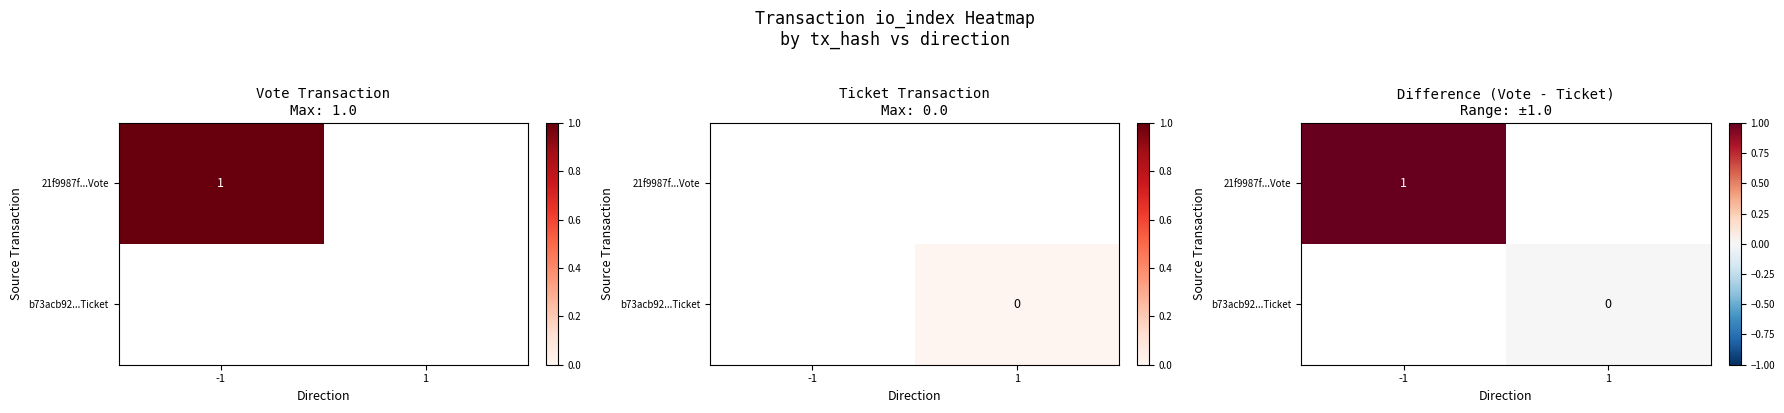

Rank the series by their average value, from lowest to highest.

21f9987f...Vote, b73acb92...Ticket